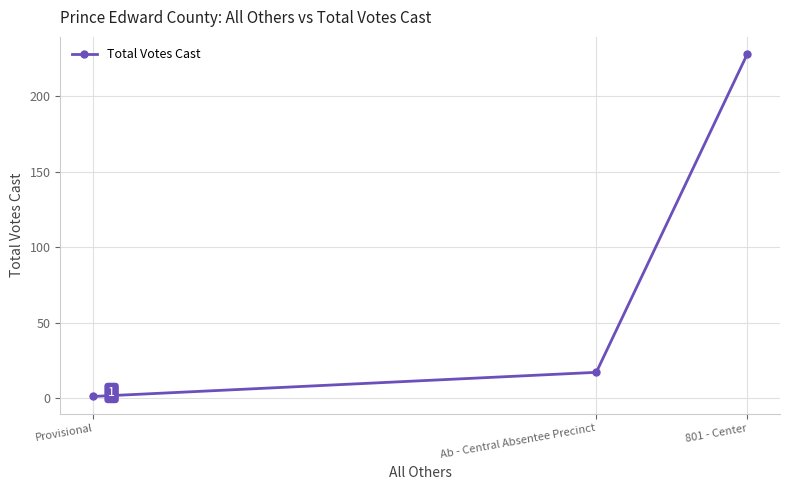

List the labels in order of value, largest first.

801 - Center, Ab - Central Absentee Precinct, Provisional